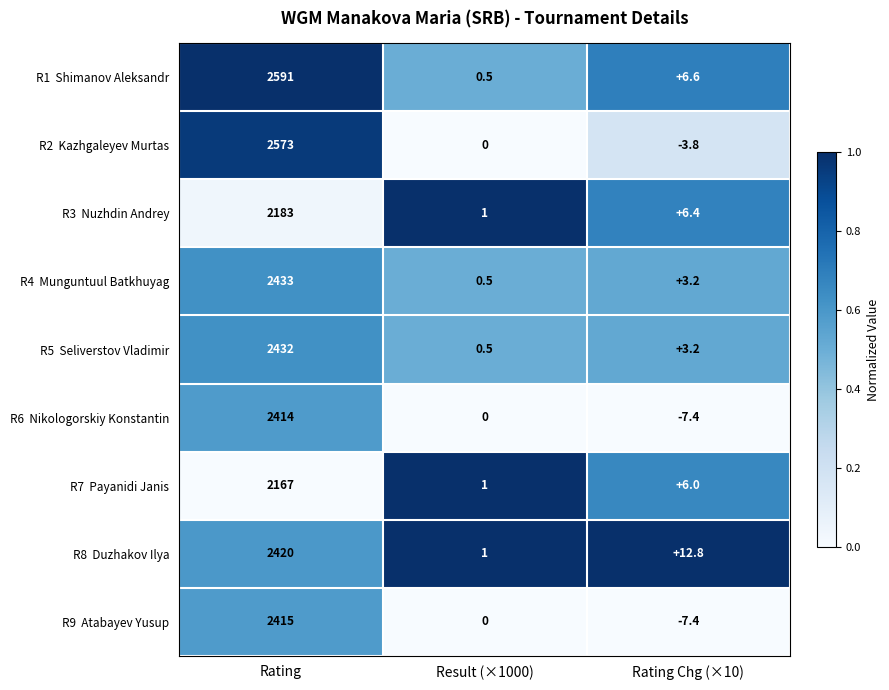

What is the spread (max minus min) of values at Result (×1000)?

1.0